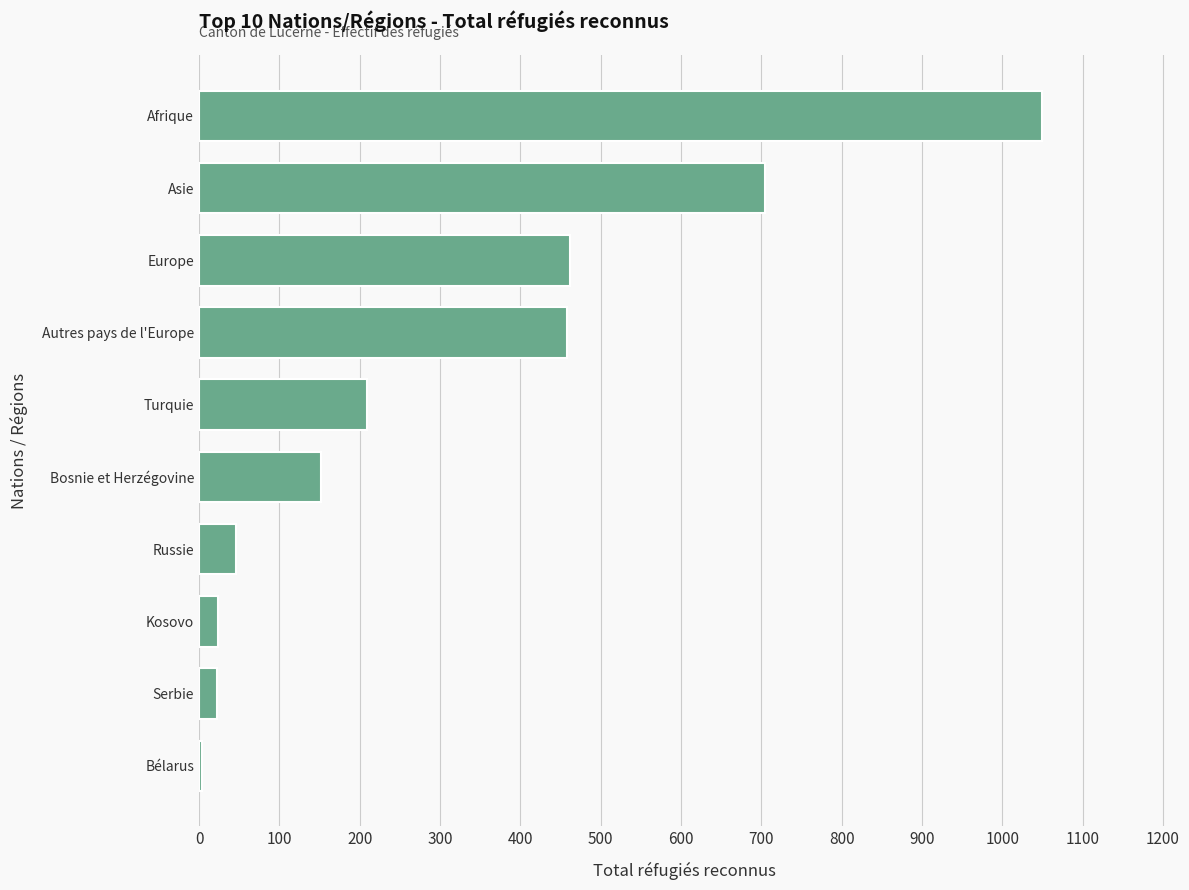

The value at Afrique is 1878. True or false?

False